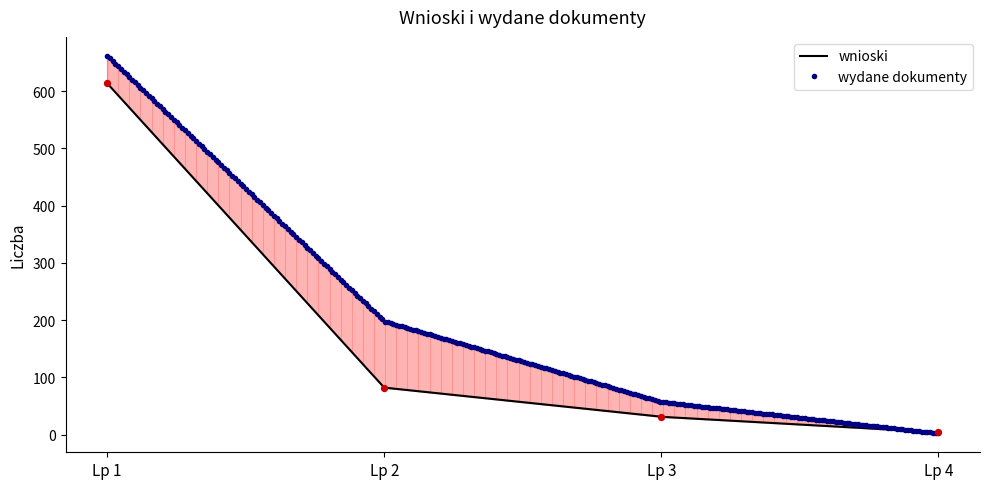

Approximately how many times larger is the value at Lp 2 compared to Lp 1?

0.1